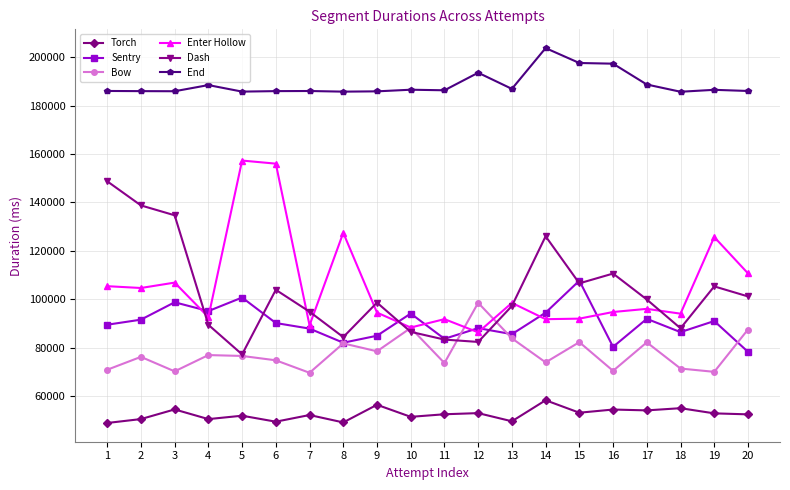

Where does the Enter Hollow series first go above 95988?

1